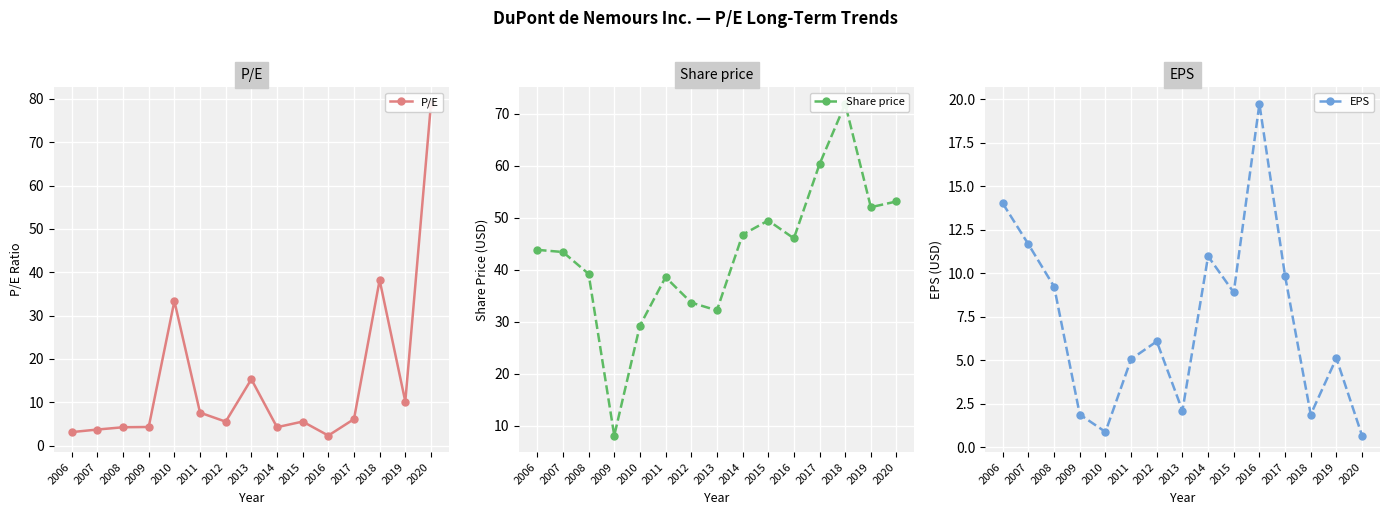

What are all the series names shown in the legend?

P/E, Share price, EPS